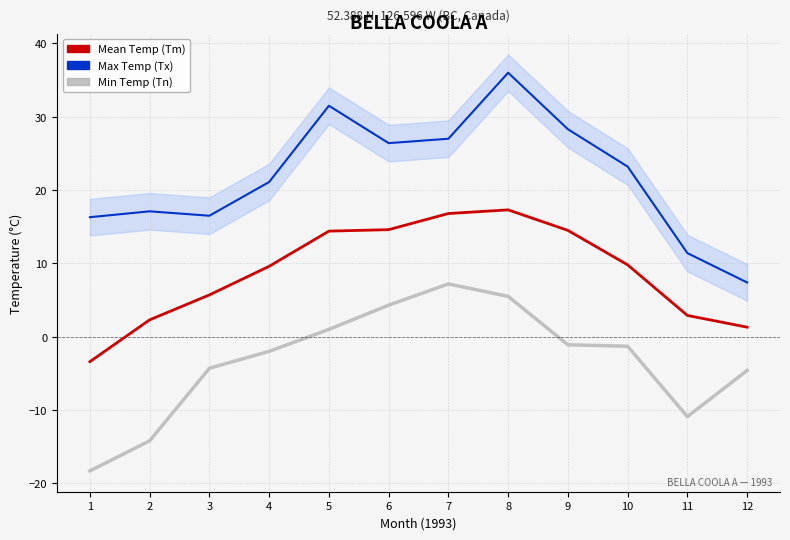

Which category has the lowest value in the Max Temp (Tx) series?

12